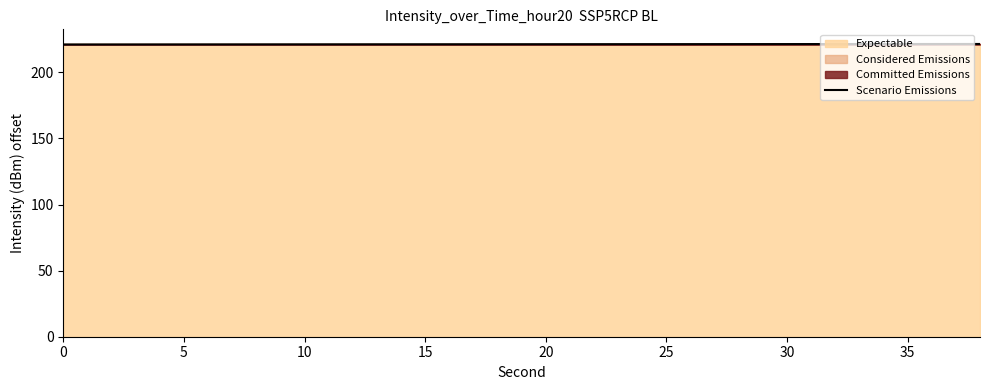

What is the maximum value for Scenario Emissions?

221.4